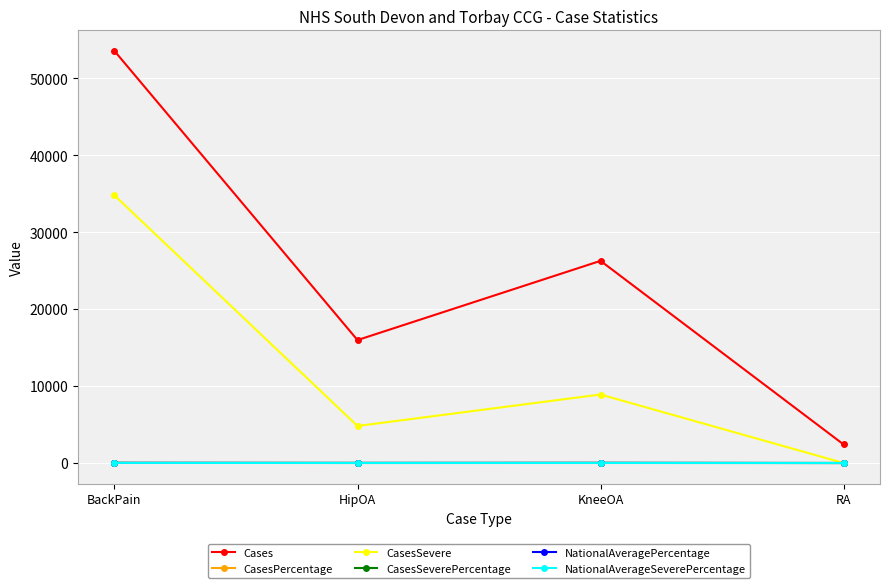

True or false: NationalAverageSeverePercentage has more than 2 interior local peaks.

False